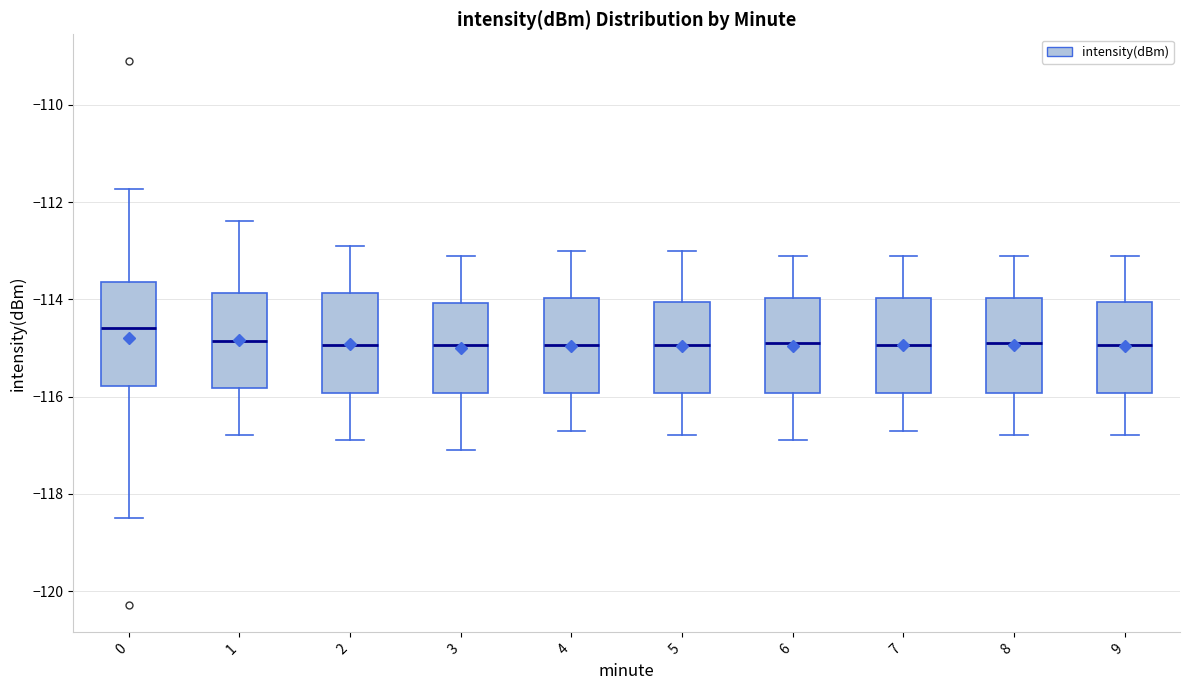

Where does the median line of the box at x = 6 sit on the y-axis? The values are not printed on the chart, so give them approximately, as read against the axis.

-114.8